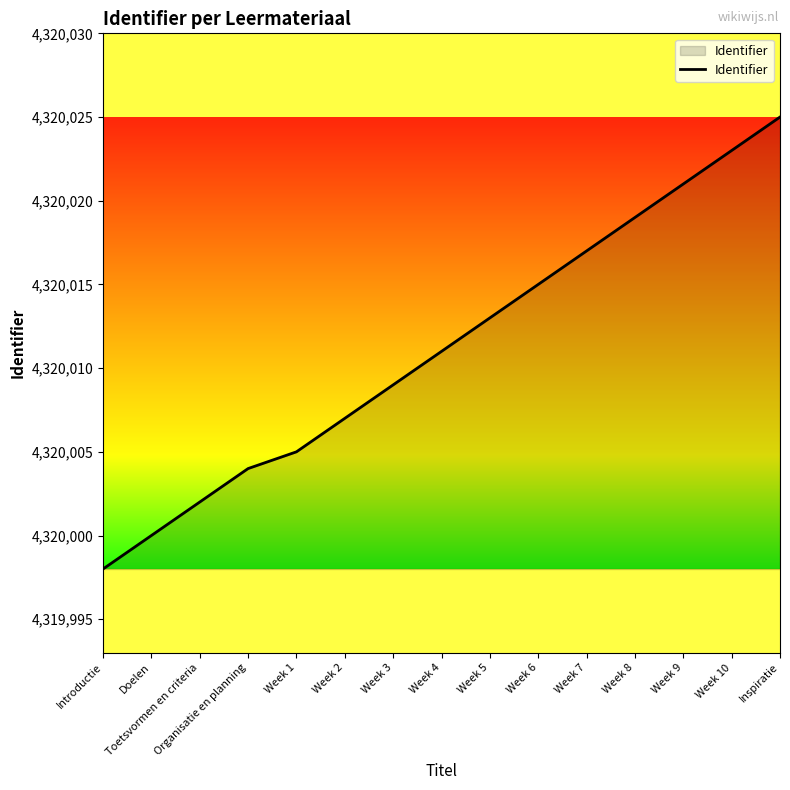

What position from the right is Week 5?

7